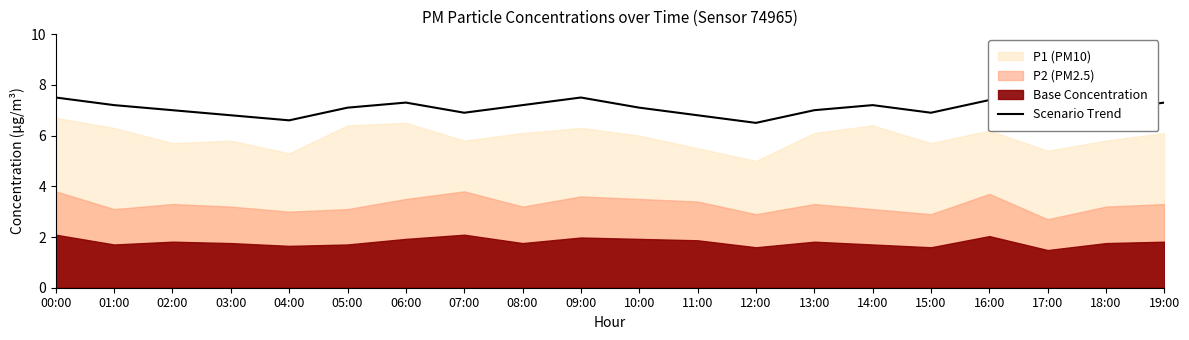

The chart shows a value of 11.6 at 06:00. True or false?

False